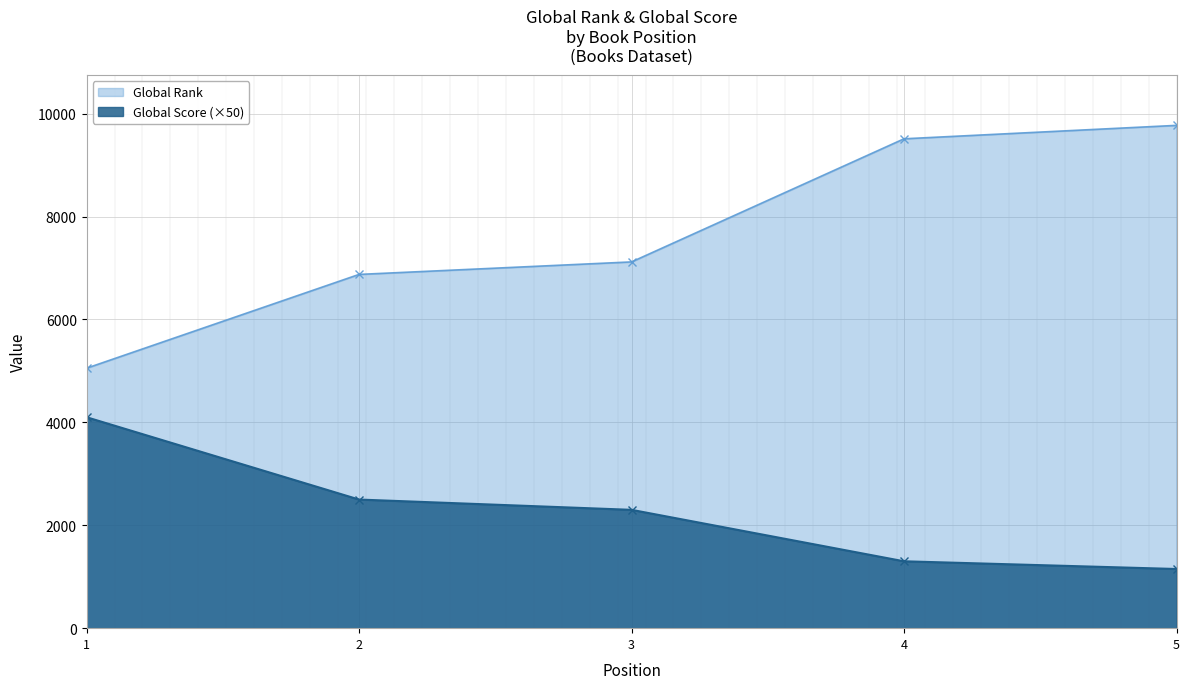

Is the value of Global Rank at 5 greater than the value of Global Score at 4?

Yes